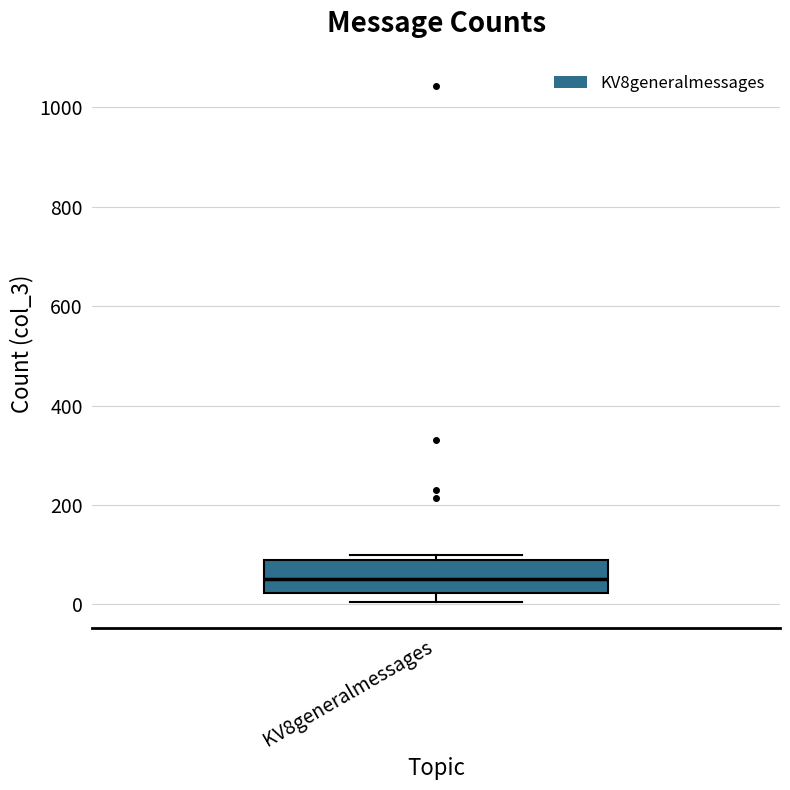

Read this box plot against the y-axis: the position of the median line, the range covered by the box, and the ends of both whiskers. The values are not printed on the chart, so give them approximately, as read against the axis.

median 60, box 20 to 80, whiskers 0 to 100